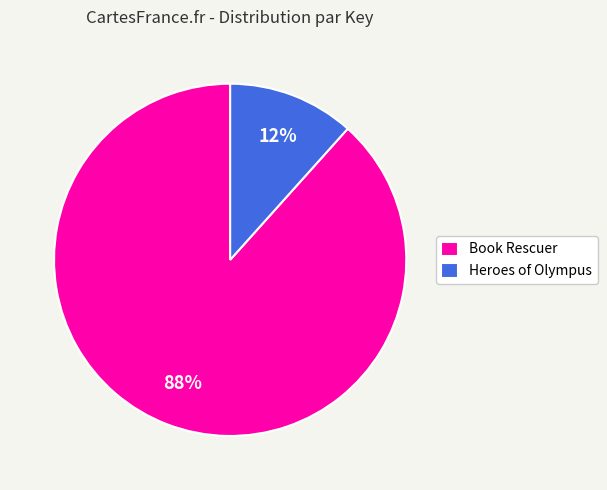

The Book Rescuer slice represents 88% of the pie. True or false?

True